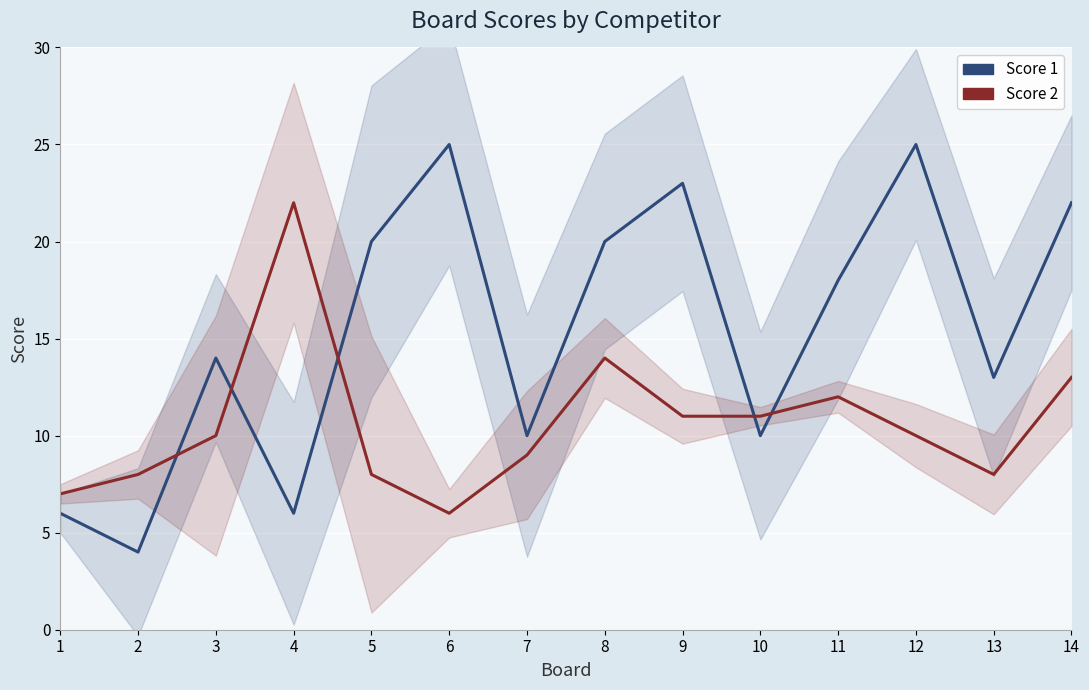

How many series are shown in this chart?

2